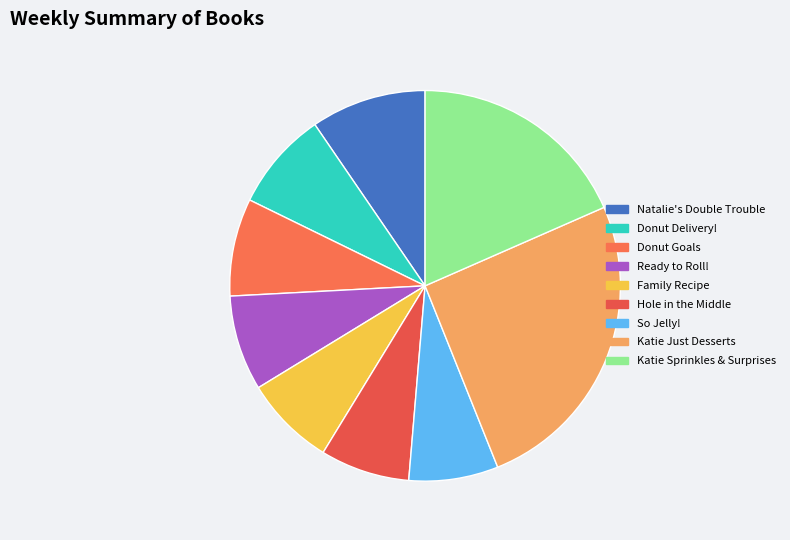

To the nearest percent, what is the difference between the Donut Delivery! and Katie Just Desserts slice percentages?

17%